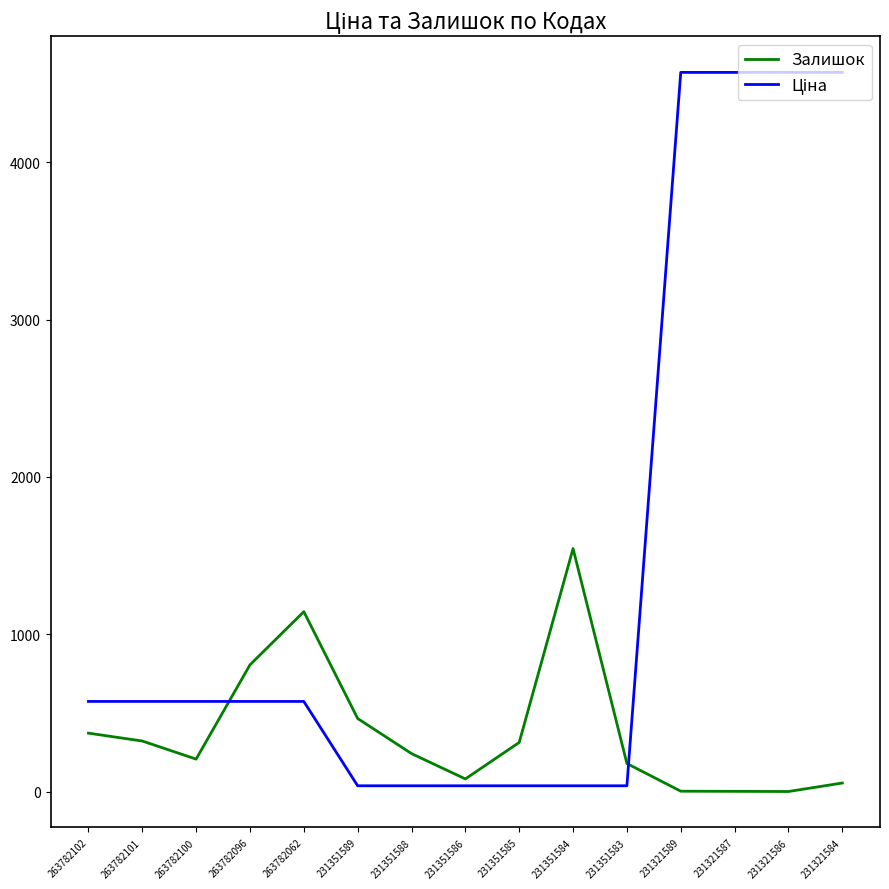

What is the maximum value shown in the chart?

4571.4